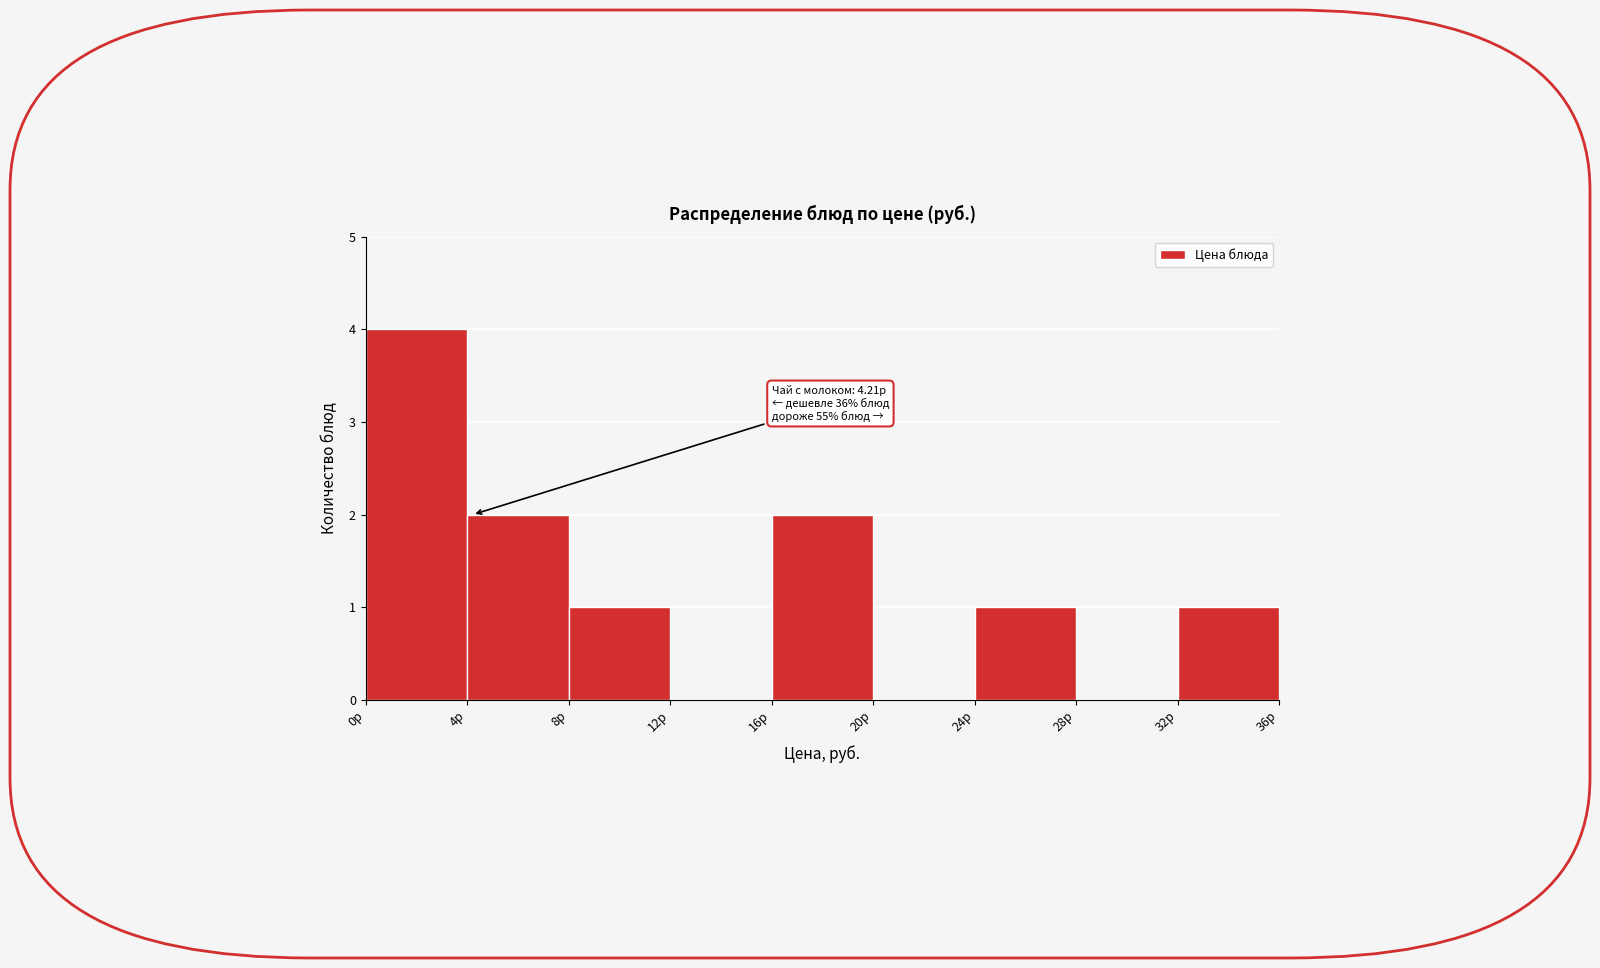

Over which range of the x-axis is the bar tallest?

0 to 4